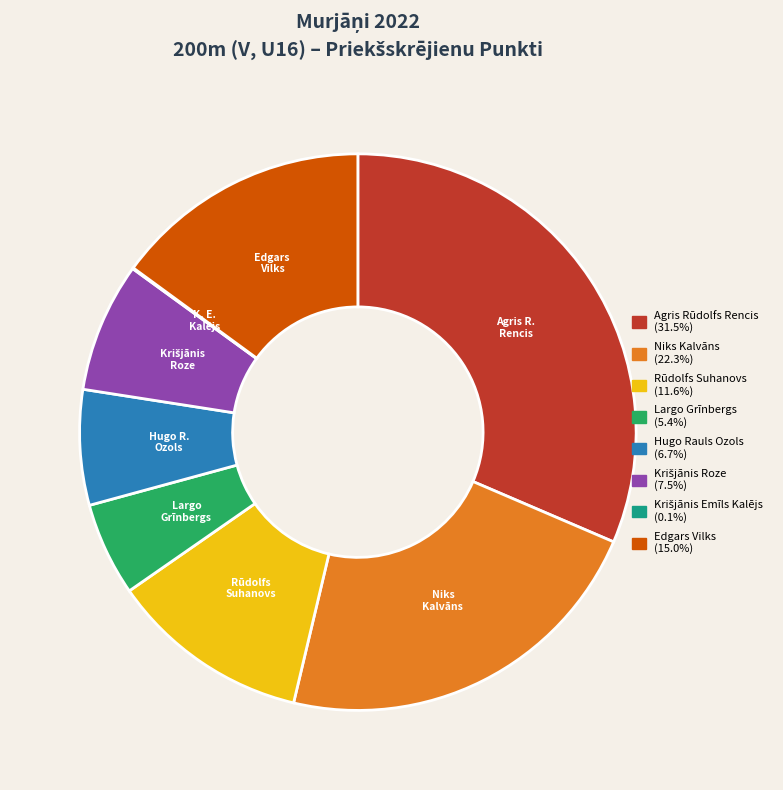

Is there a majority slice in this chart?

No